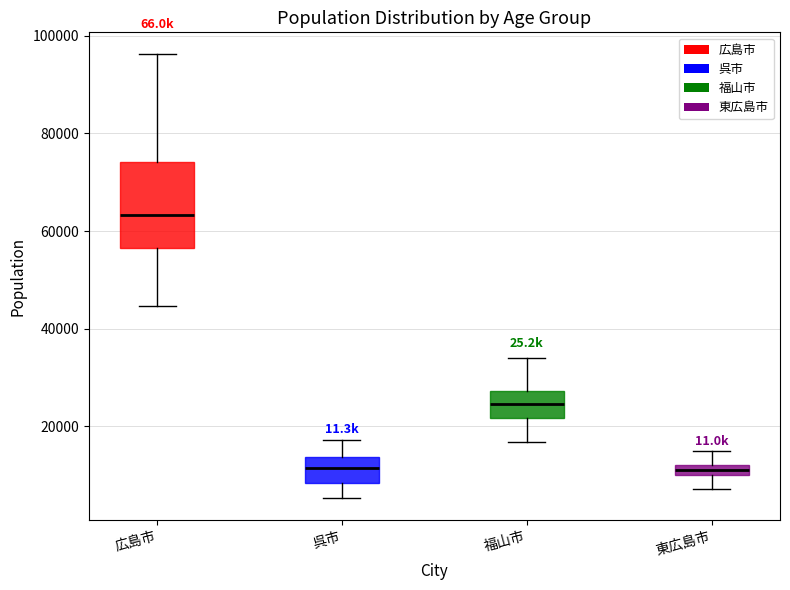

Comparing the boxes themselves (not the whiskers), which one is the tallest?

広島市